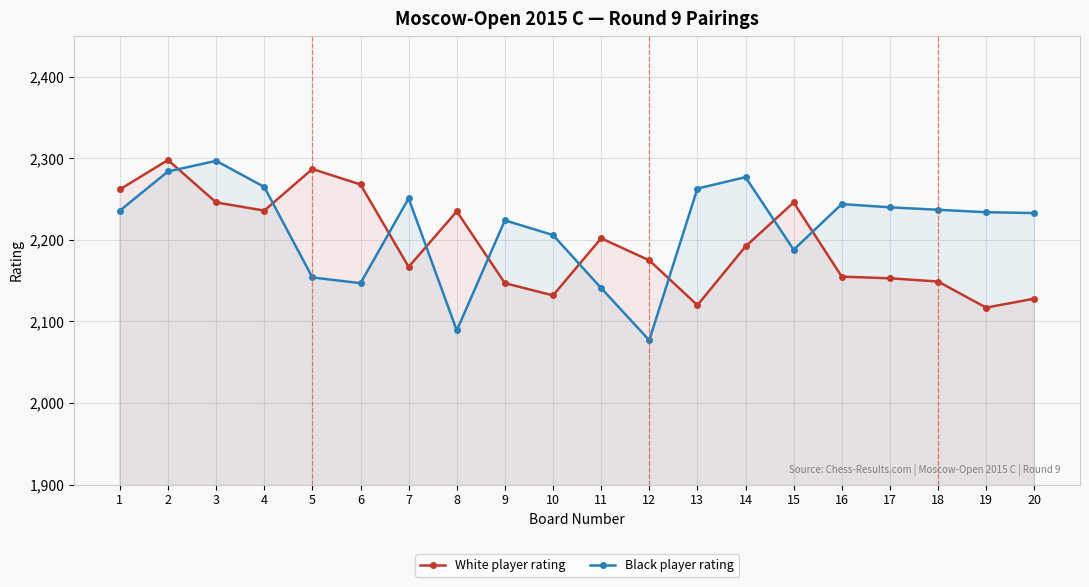

At which label does Black player rating first exceed 2236?

2